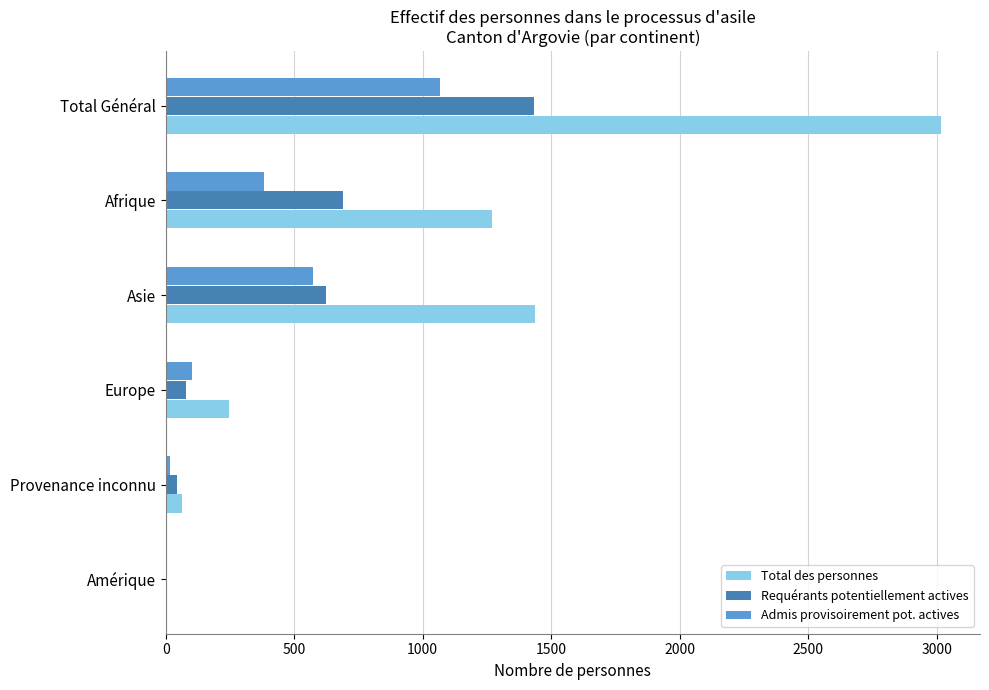

Is it true that Admis provisoirement pot. actives equals 0 at Amérique?

True